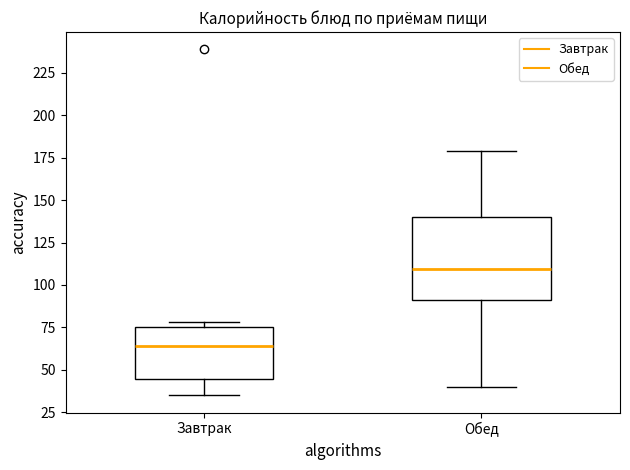

Reading left to right, transcribe this box plot: for each box, give where its median line is, the range the box spans, and where its two whiskers end, as read against the y-axis. The values are not printed on the chart, so give them approximately, as read against the axis.

Завтрак: median 65, box 45 to 75, whiskers 35 to 80
Обед: median 110, box 90 to 140, whiskers 40 to 180